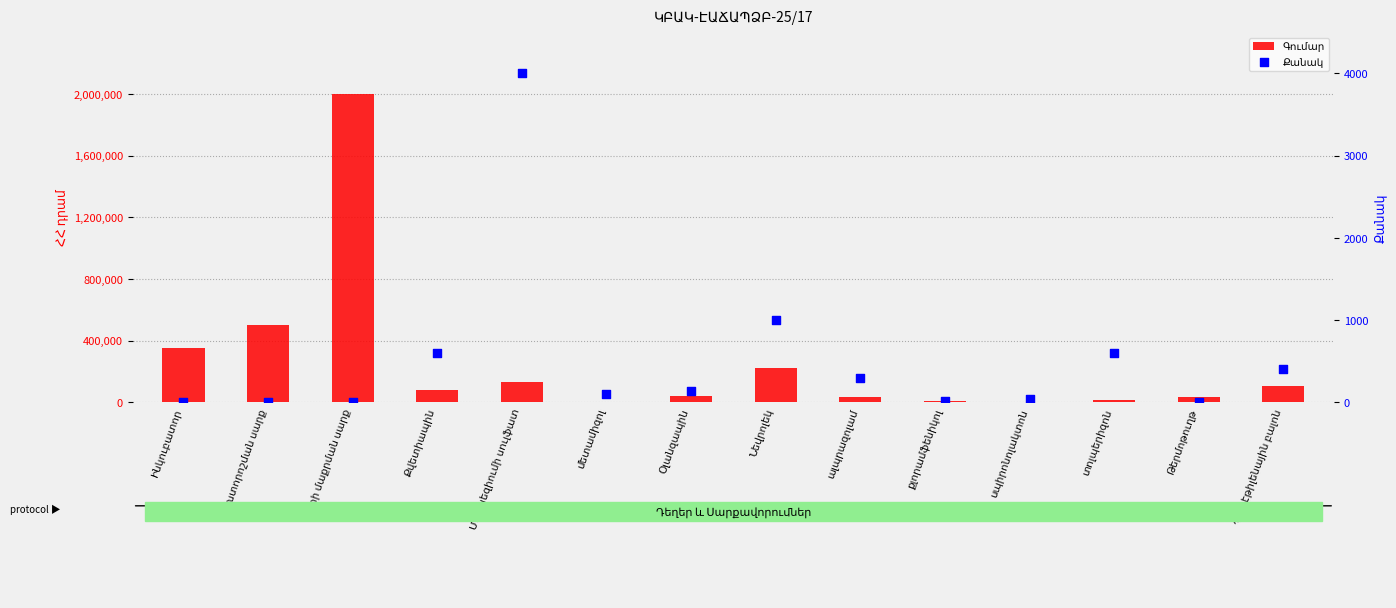

What is the total value across all series at քլորամֆենիկոլ?

9010.0